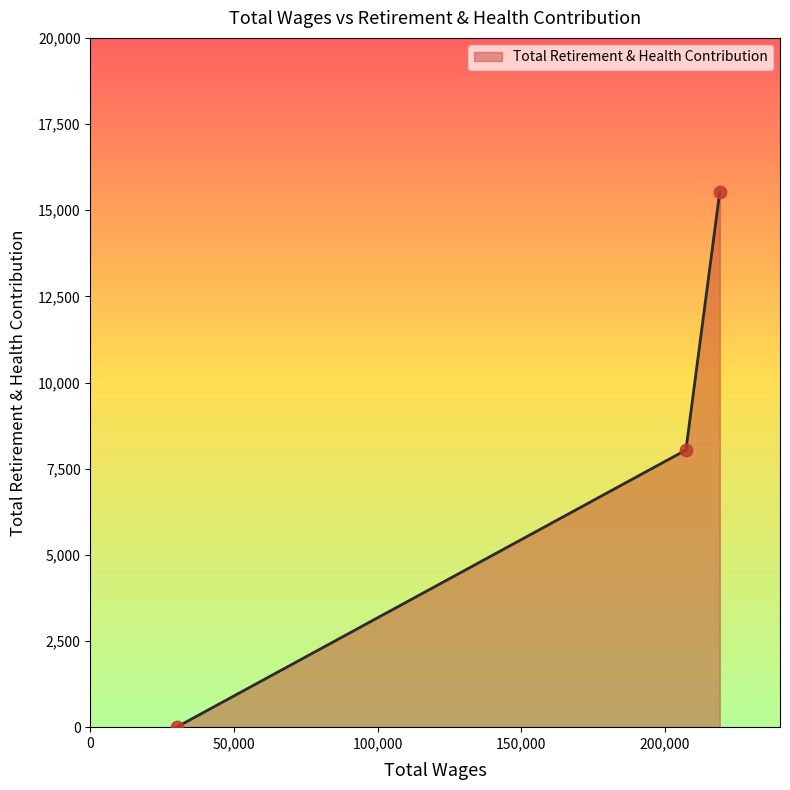

What is the average value?

7858